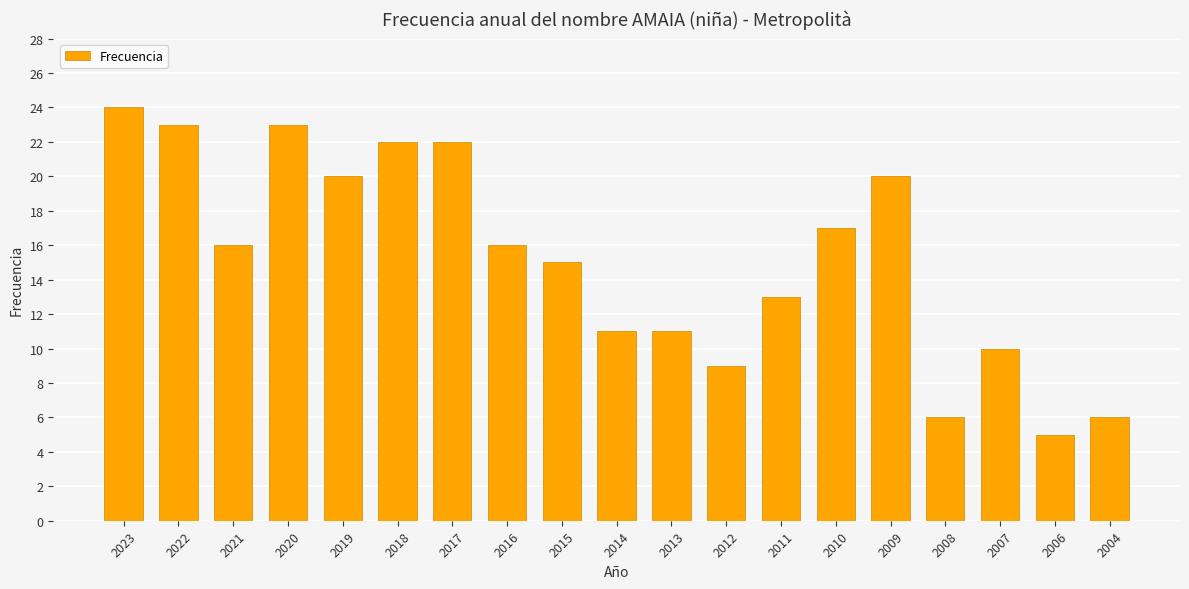

What is the value of the 10th bar from the left?

11